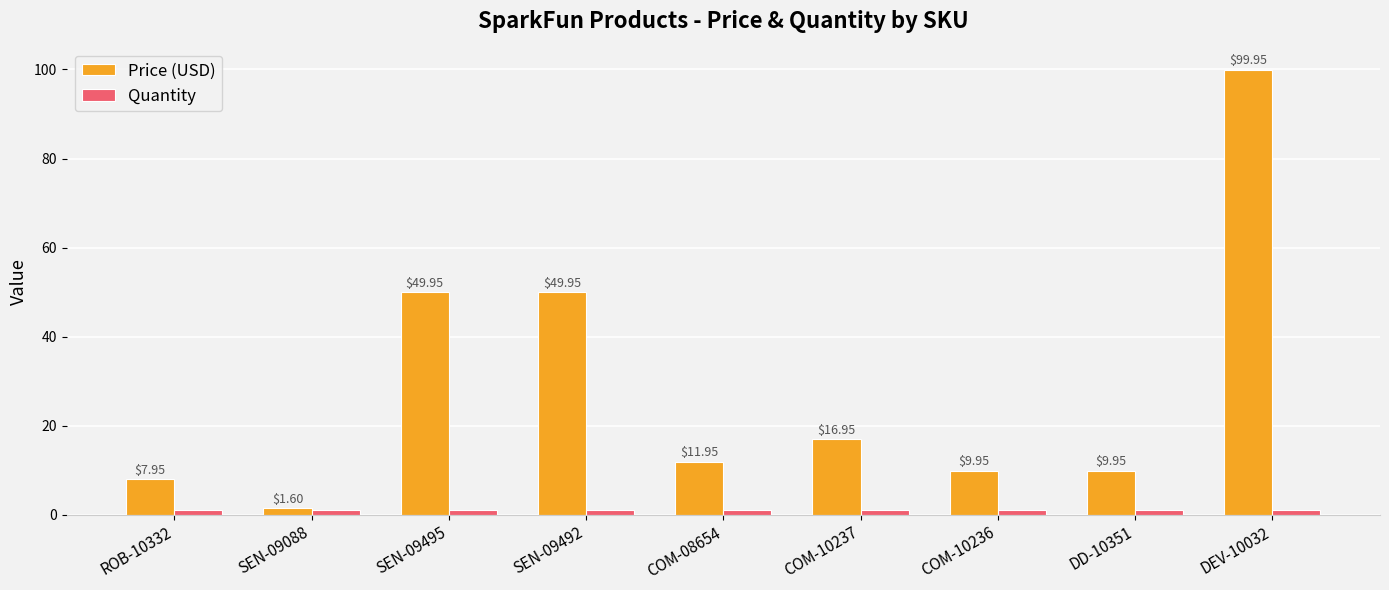

What is the average value of the Price (USD) series?

28.7